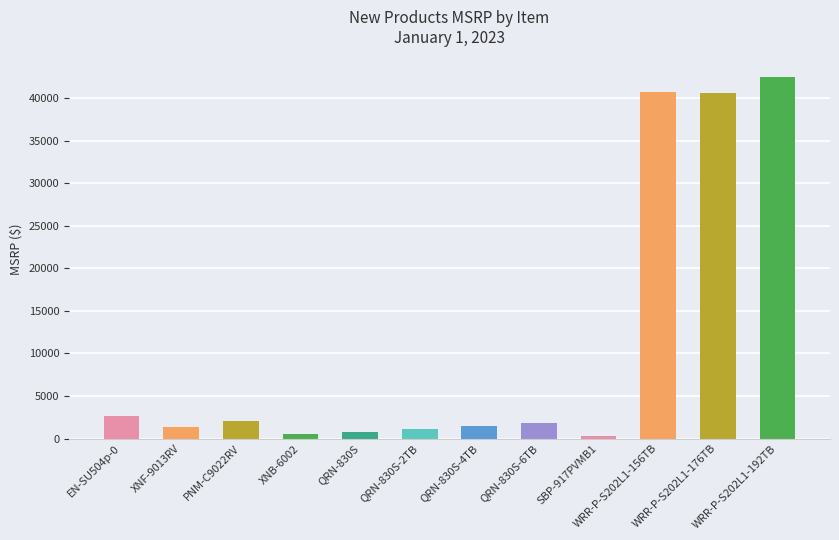

What is the difference between the maximum and second lowest values?

41950